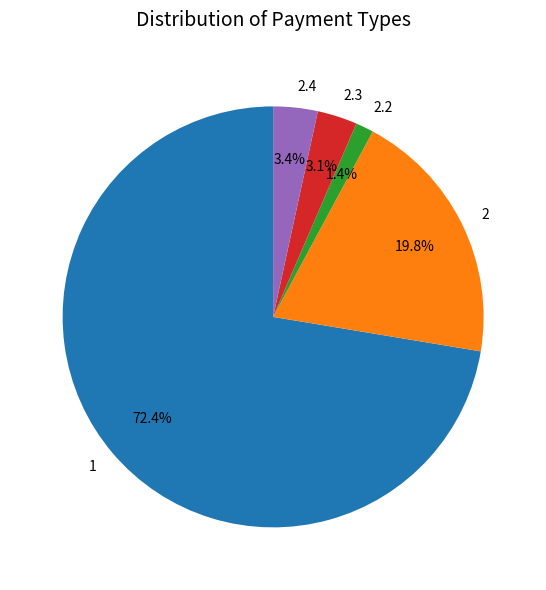

What is the smallest slice in the pie chart?

2.2